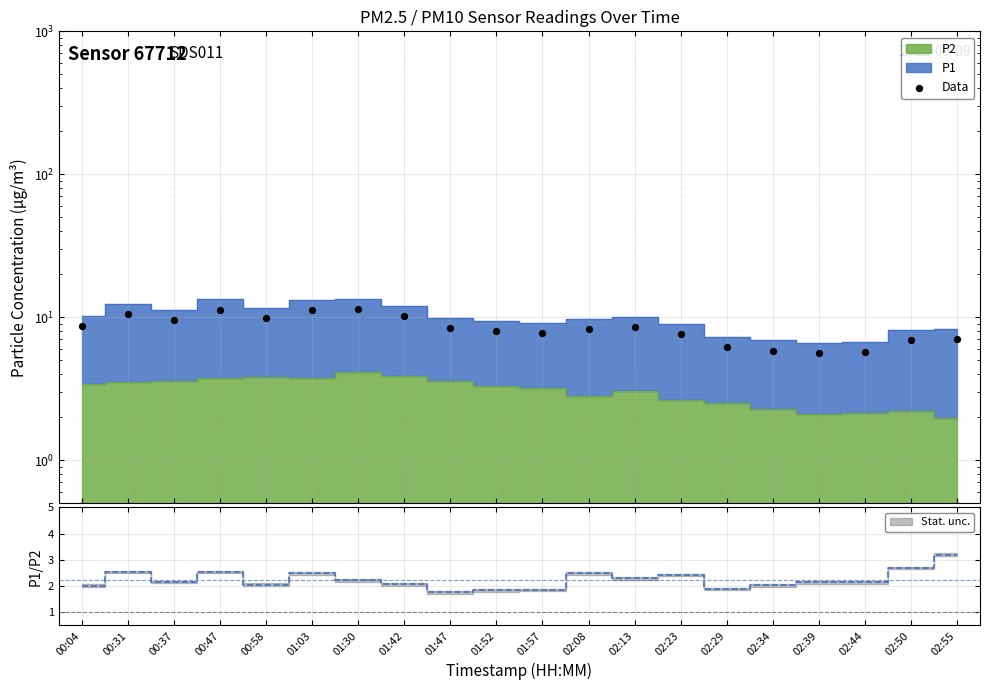

What is the change in value from 00:58 to 02:34?

-4.1